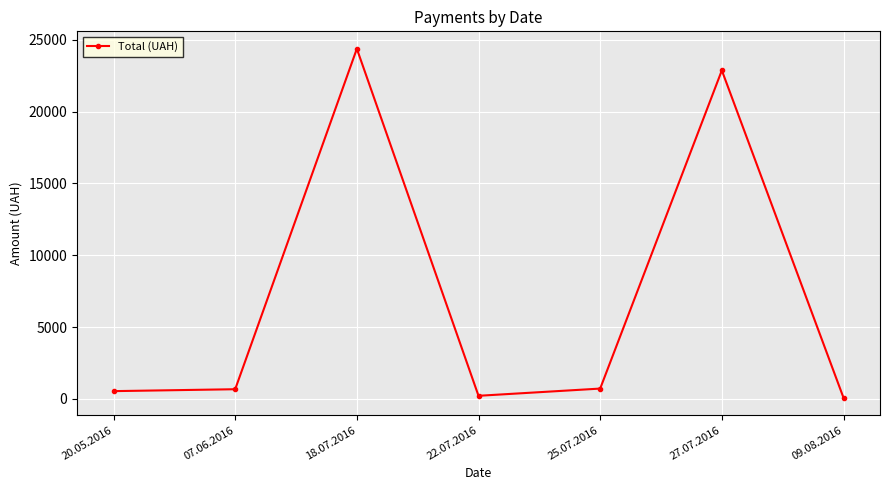

What is the label of the 2nd point from the right?

27.07.2016